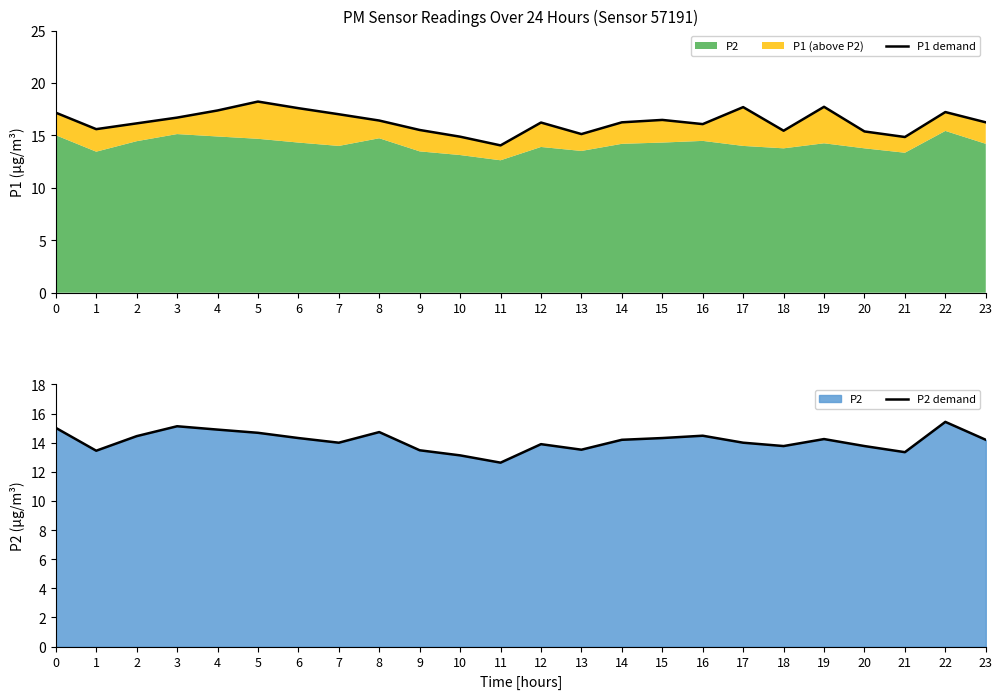

True or false: P2 demand has more than 2 points higher than both neighbors.

True